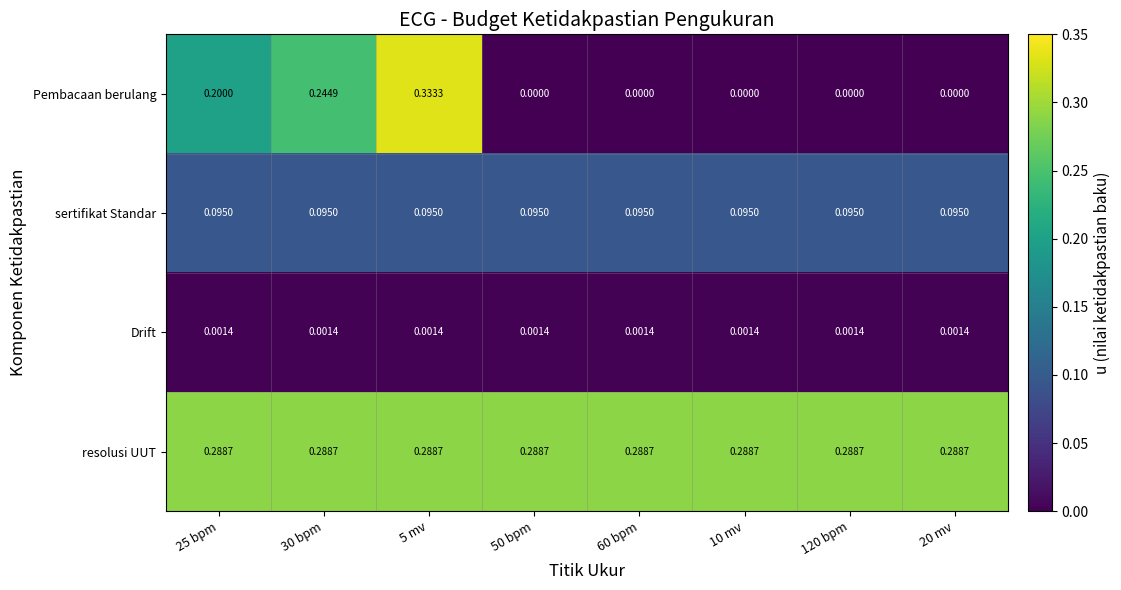

At which category is the sum across all series the highest?

5 mv